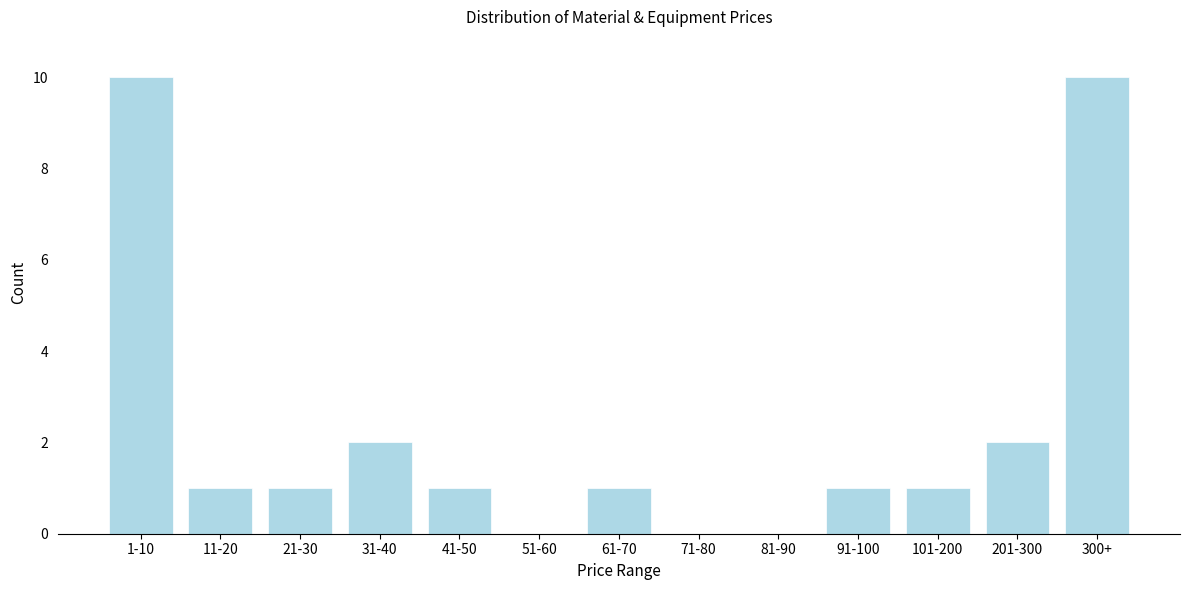

Reading right to left, extract all data points from this chart.

300+=10	201-300=2	101-200=1	91-100=1	81-90=0	71-80=0	61-70=1	51-60=0	41-50=1	31-40=2	21-30=1	11-20=1	1-10=10